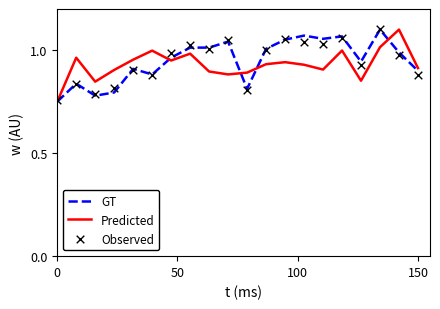

Which series has the largest total across all categories?

GT